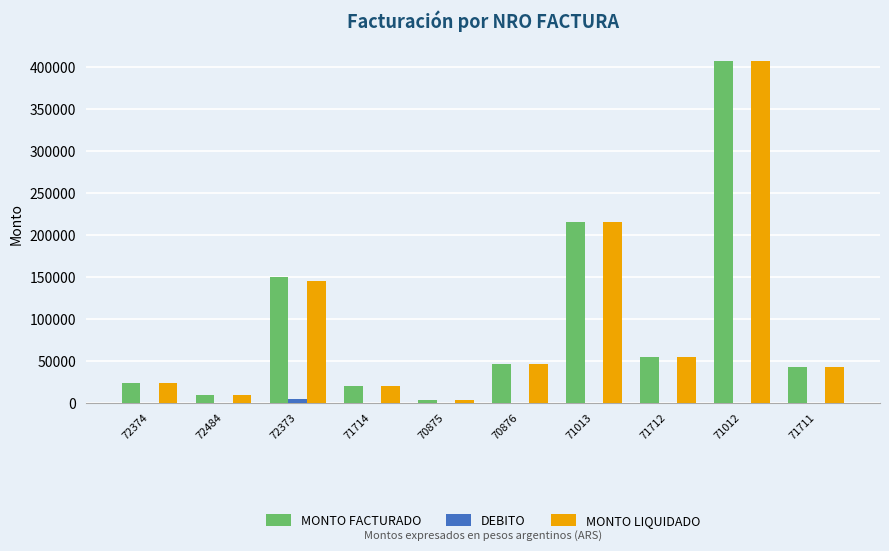

How many groups of bars are there?

10